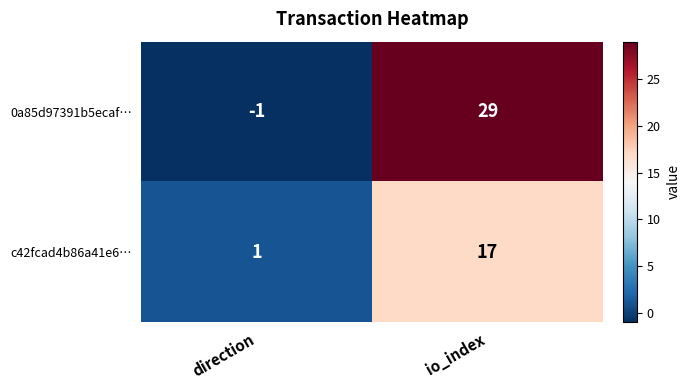

What is the highest value of the 0a85d97391b5ecaf… series?

29